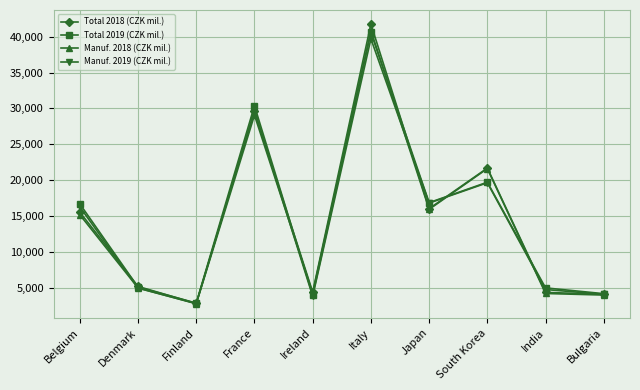

What is the label of the 4th point from the right?

Japan